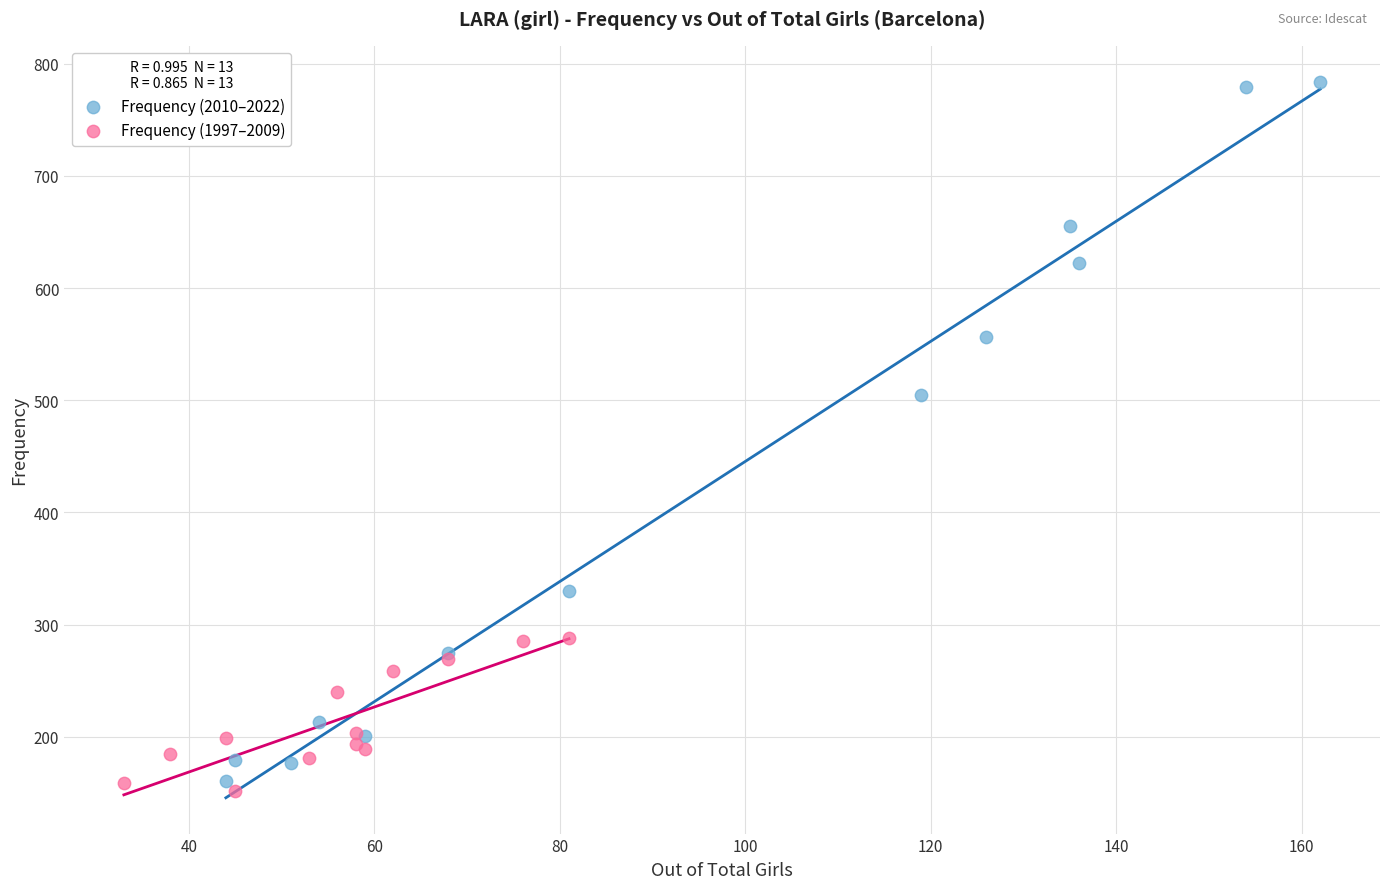

Which series has the widest spread of Y values?

Frequency (2010–2022)